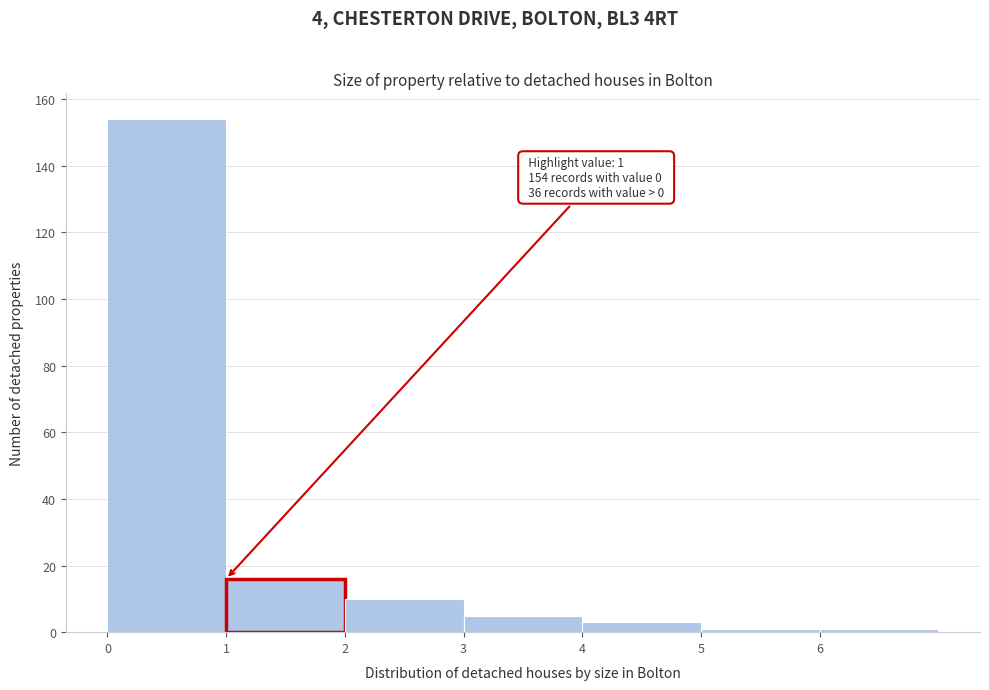

Which range on the x-axis has the tallest bar?

0 to 1